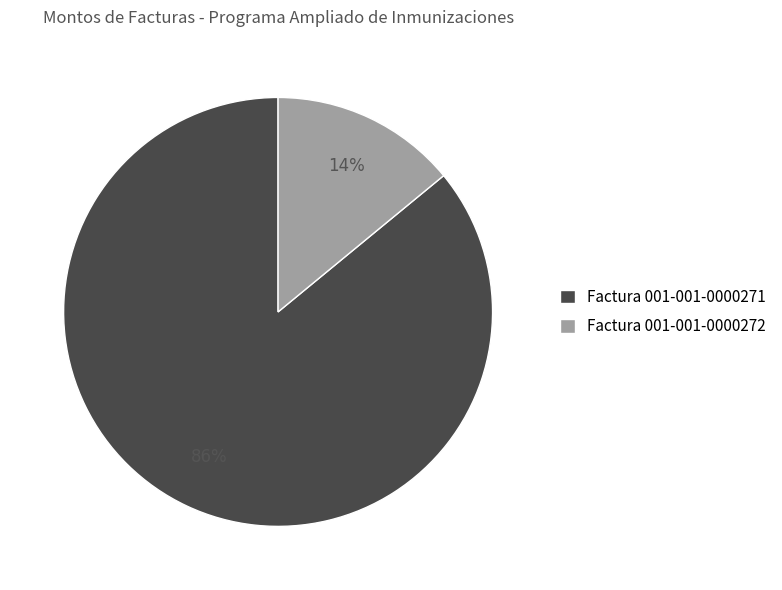

What percentage is the Factura 001-001-0000272 slice, to the nearest percent?

14%